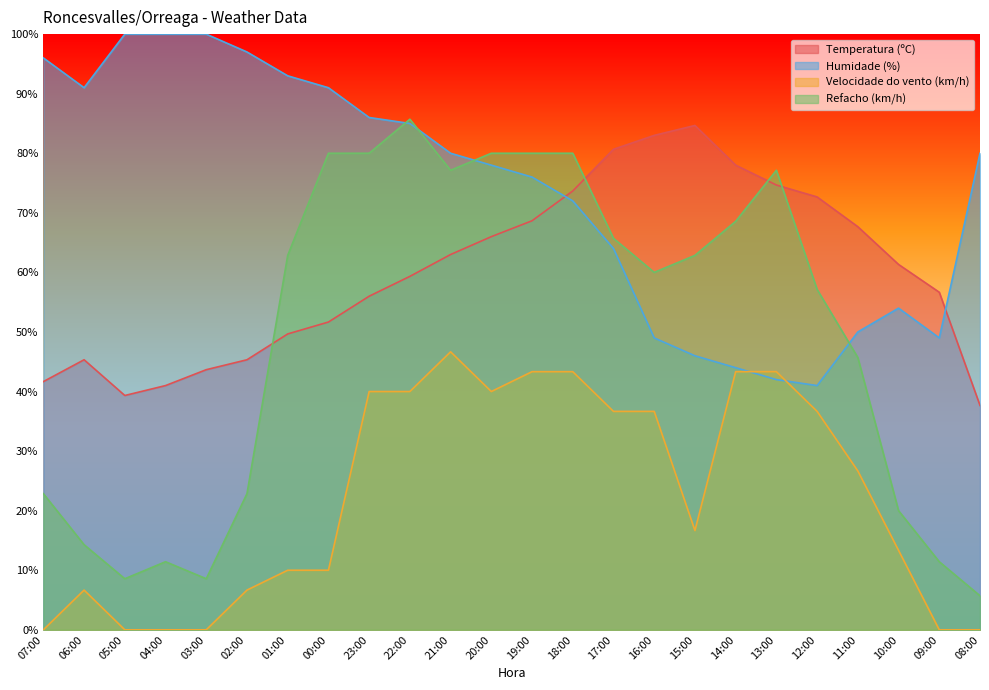

True or false: Temperatura (ºC) and Velocidade do vento (km/h) intersect in this chart.

False